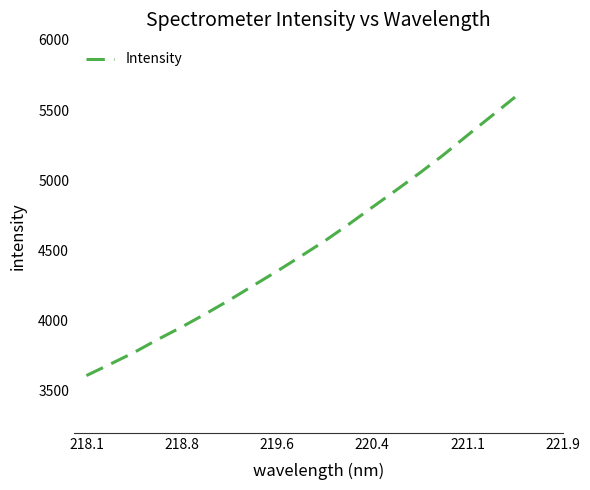

Is this an area chart (filled region under the line)?

No